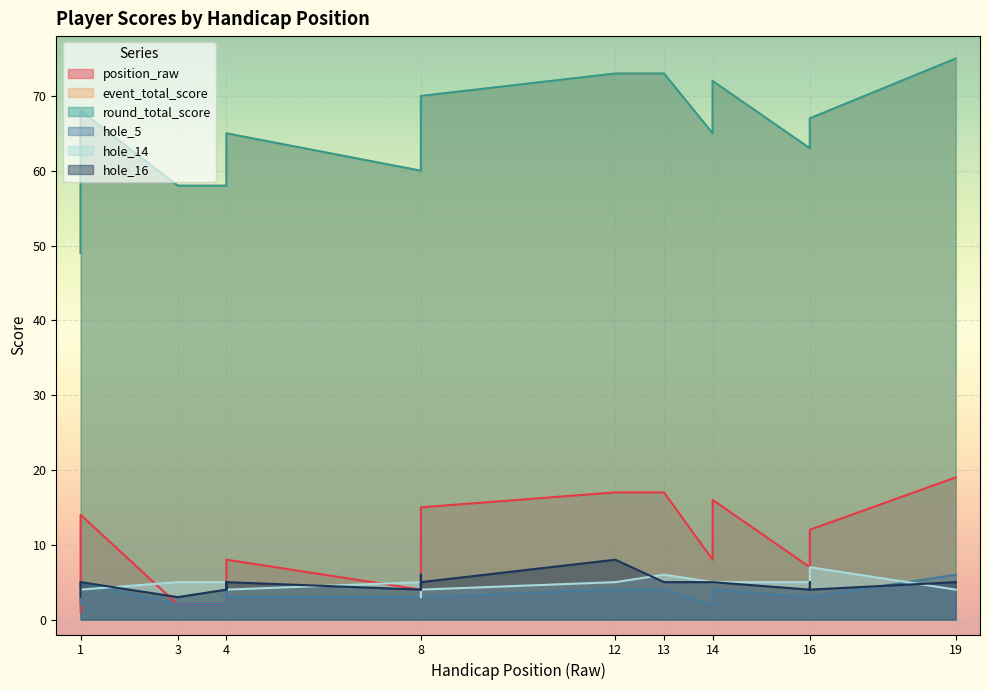

Which category has the highest value in the round_total_score series?

19